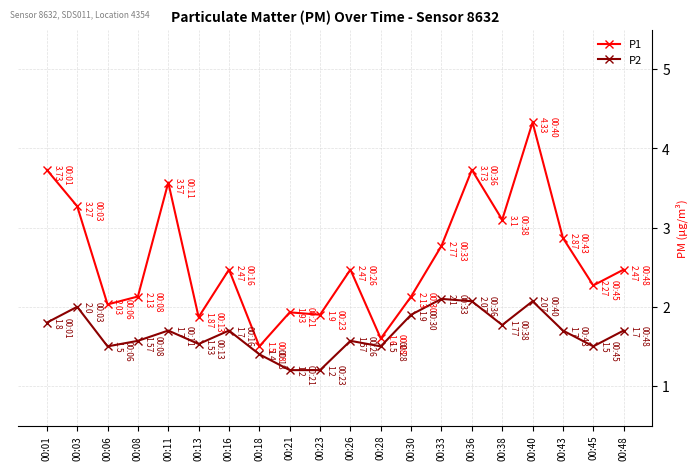

True or false: P2 and P1 cross at least once.

False